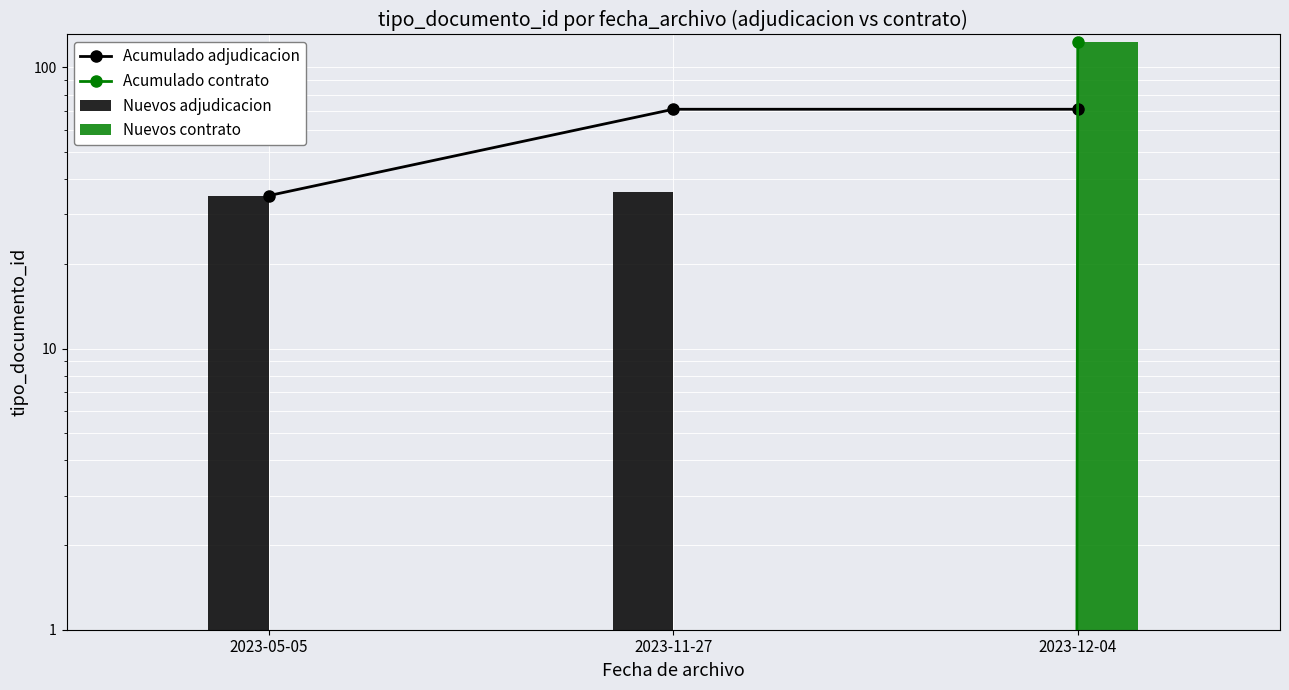

Is it true that Acumulado adjudicacion equals 62 at 2023-05-05?

False